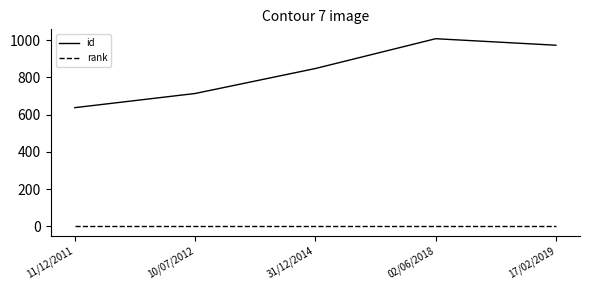

Reading left to right, extract all data points from this chart.

id: 637	713	847	1007	972
rank: 1	1	1	1	1